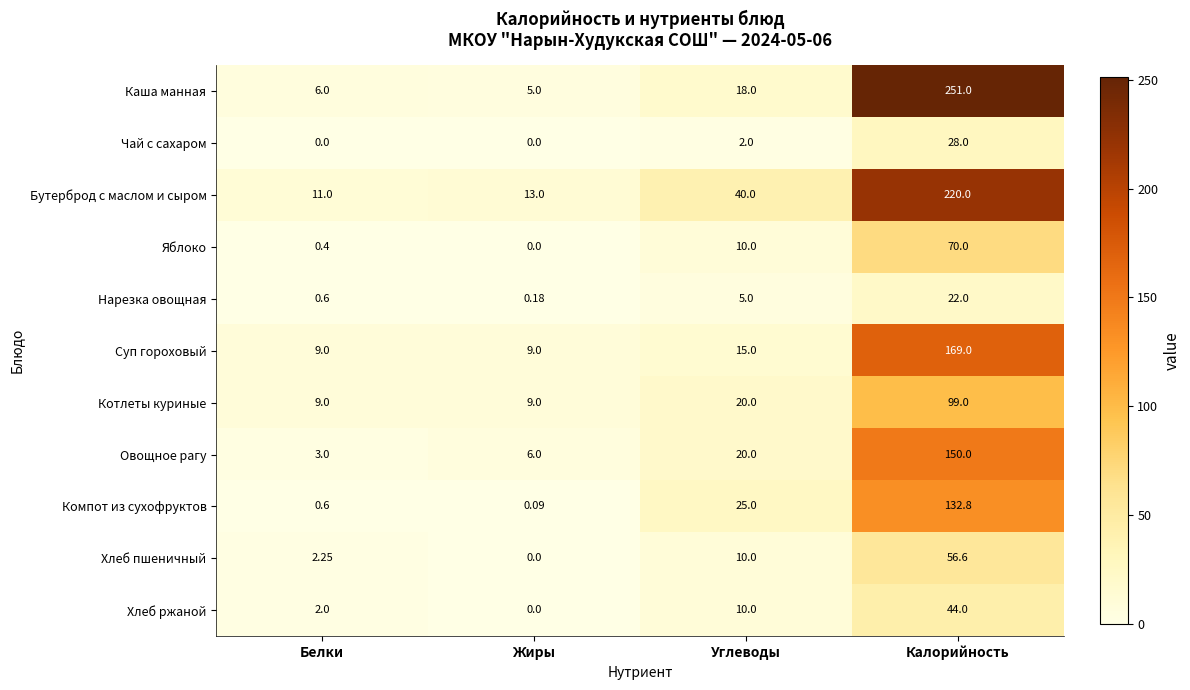

At how many categories does at least one series exceed 198?

1